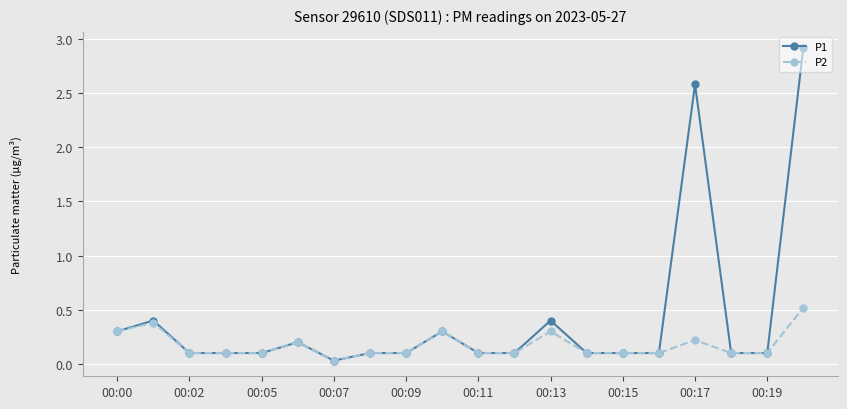

True or false: P1 has more than 0 points higher than both neighbors.

True